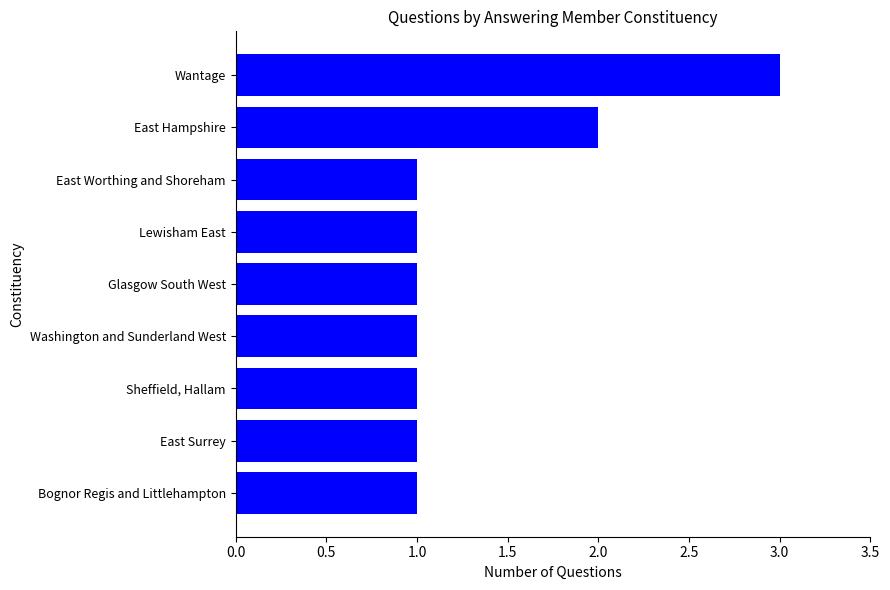

The chart shows a value of 2 at East Surrey. True or false?

False